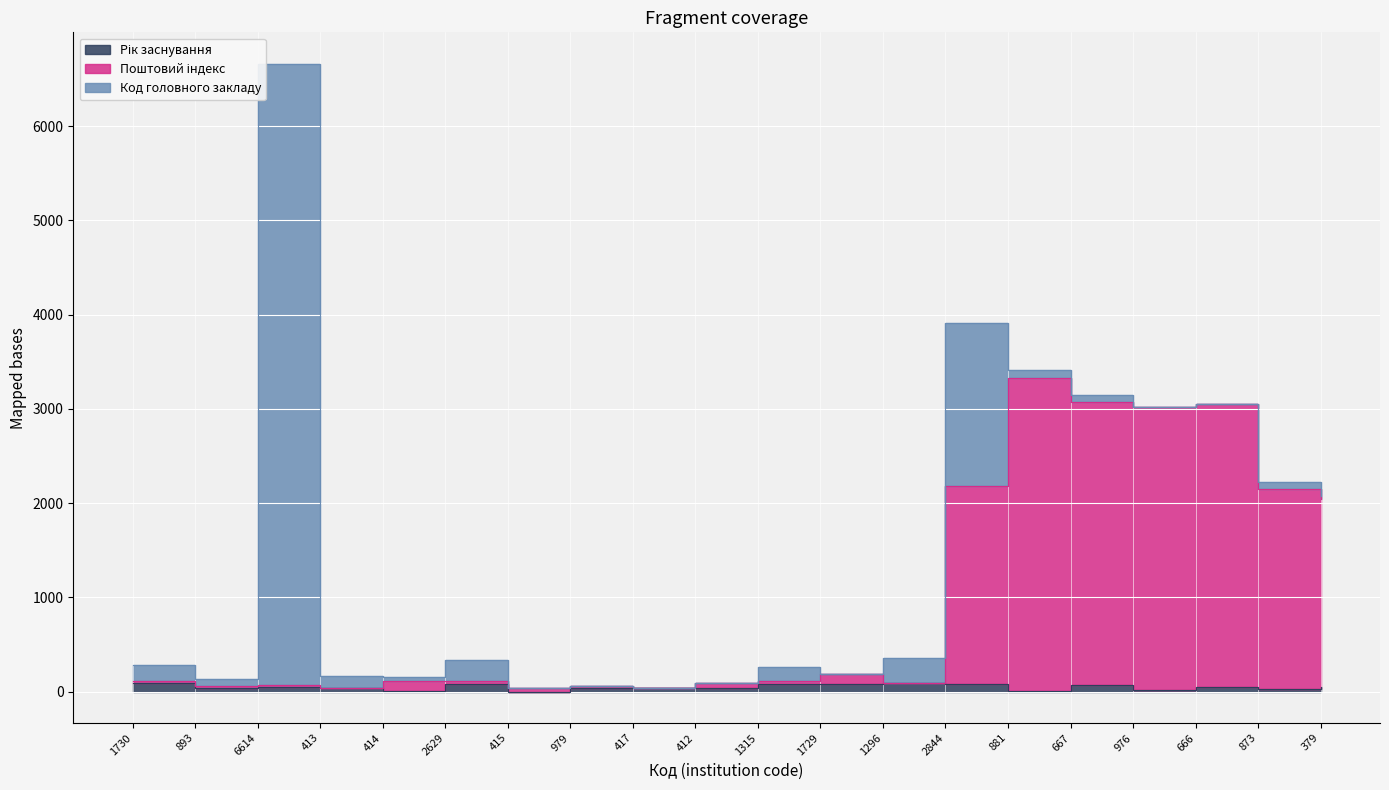

True or false: Рік заснування and Поштовий індекс intersect in this chart.

False